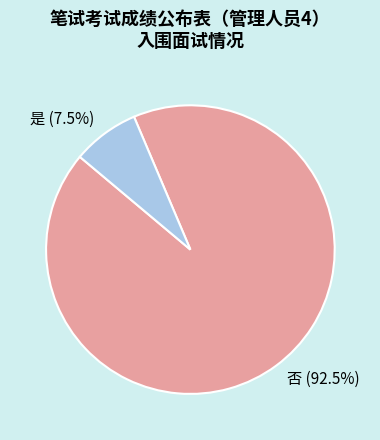

Between 是 and 否, which is larger?

否